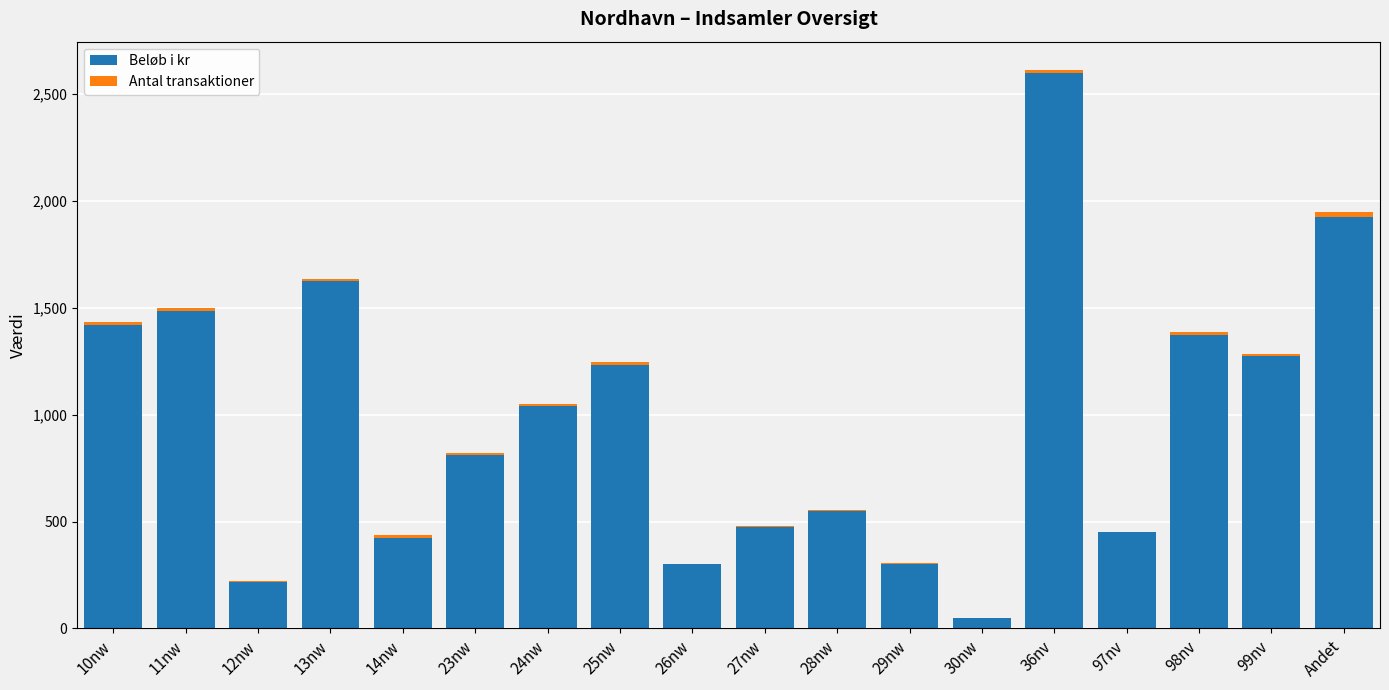

True or false: Beløb i kr has a value of 450 at 97nv.

True